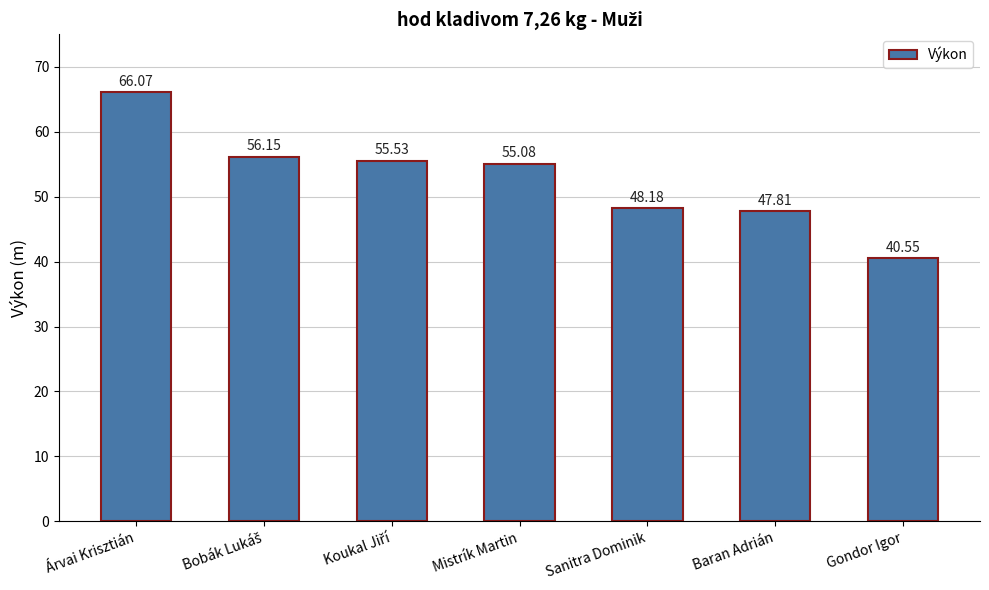

At which label does the data first exceed 55?

Árvai Krisztián